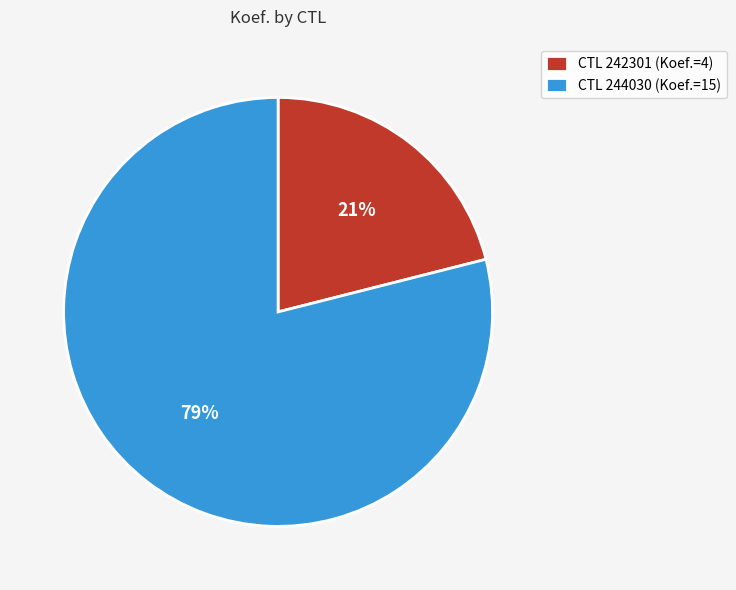

To the nearest percent, what portion does CTL 242301 (Koef.=4) represent?

21%